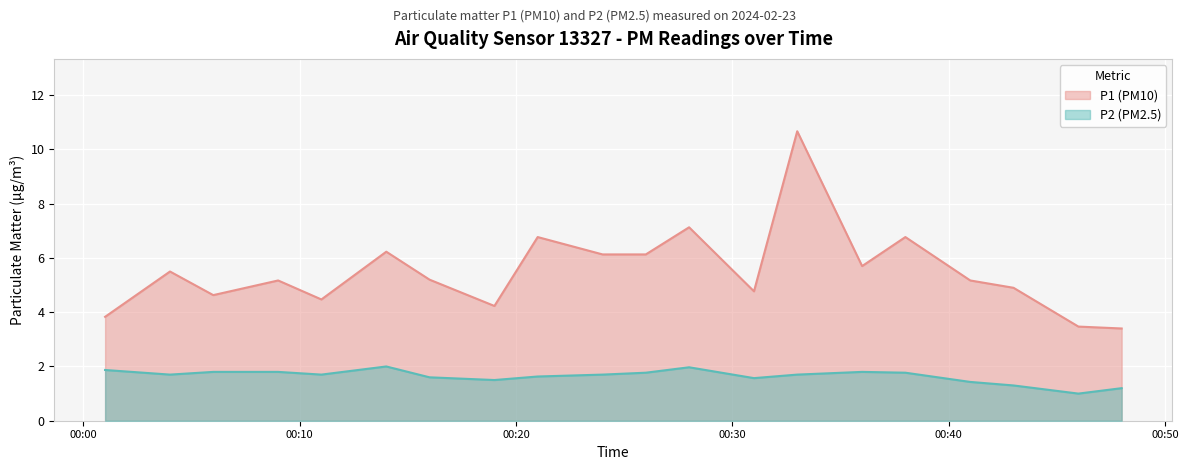

What is the difference between the maximum and minimum values in the P1 (PM10) series?

7.3